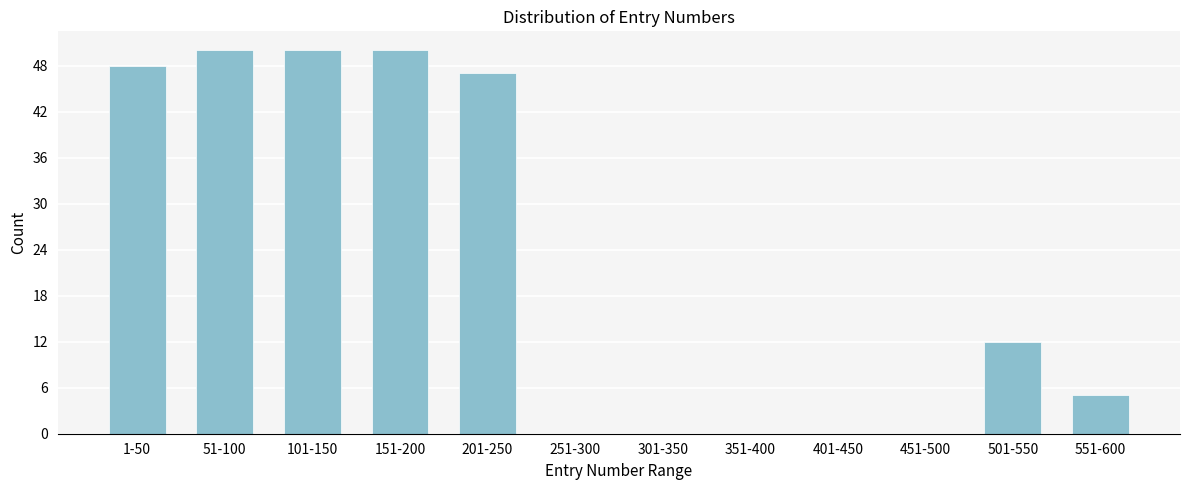

Reading left to right, transcribe all the data shown in this chart.

1-50=48	51-100=50	101-150=50	151-200=50	201-250=47	251-300=0	301-350=0	351-400=0	401-450=0	451-500=0	501-550=12	551-600=5